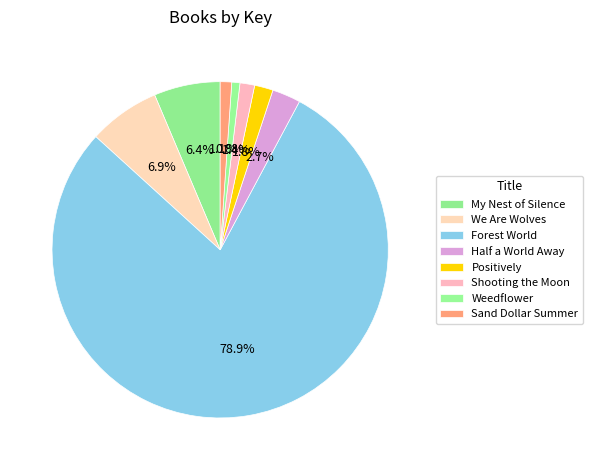

Is there any slice that represents more than half of the pie?

Yes